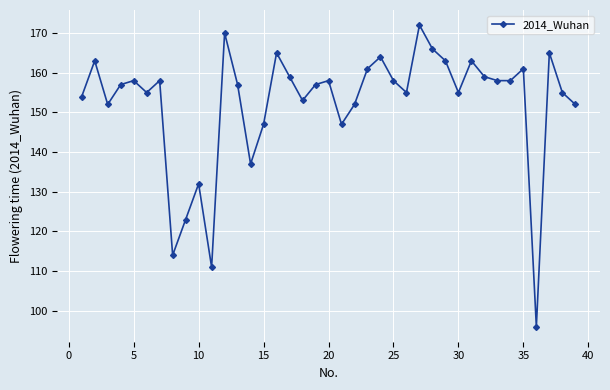

What is the difference between the second highest and second lowest values?

59